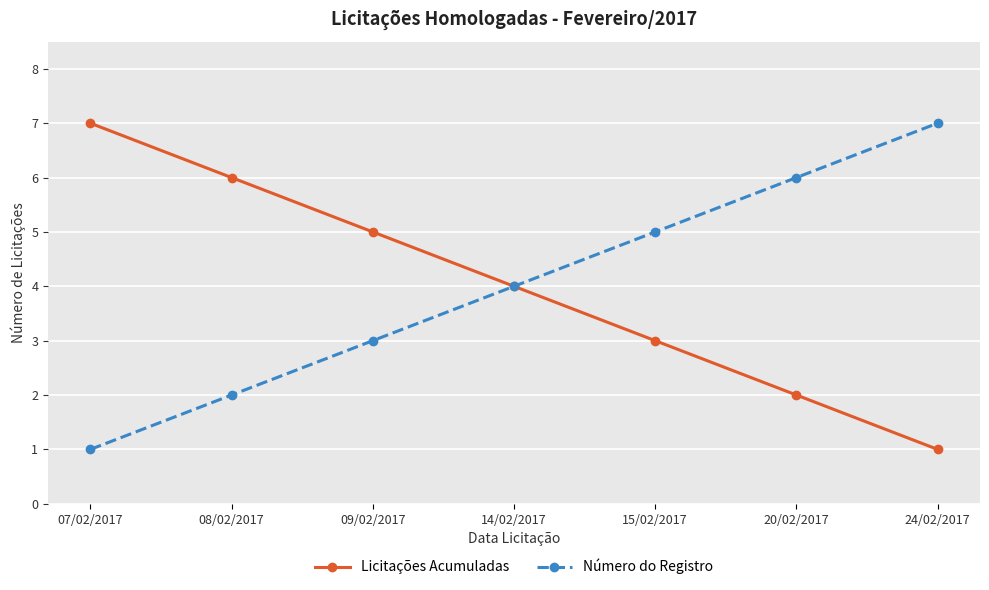

Is the value of Número do Registro at 14/02/2017 greater than the value of Licitações Acumuladas at 09/02/2017?

No